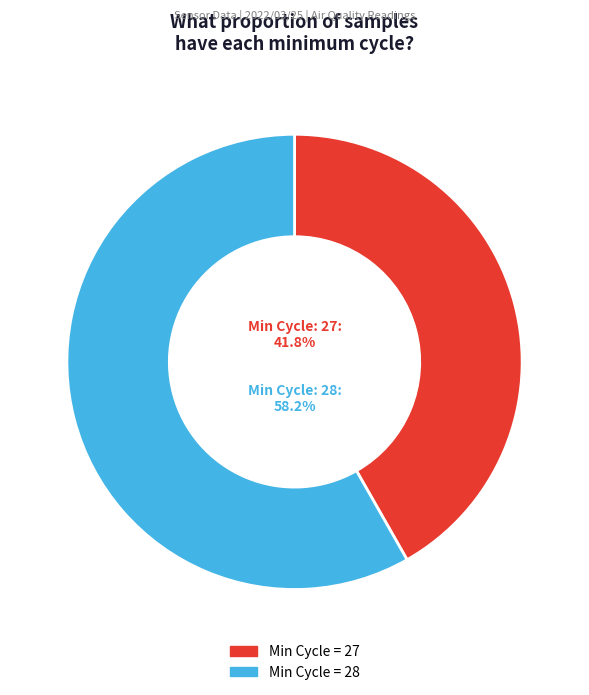

Does any single category account for the majority?

Yes